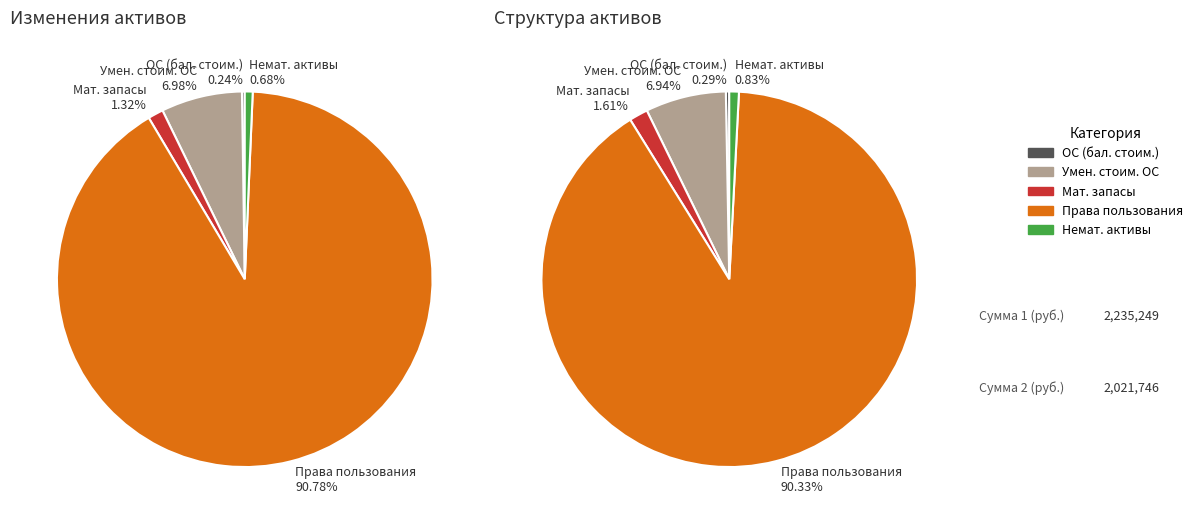

True or false: Основные средства (балансовая стоимость) accounts for 1% of the total.

False